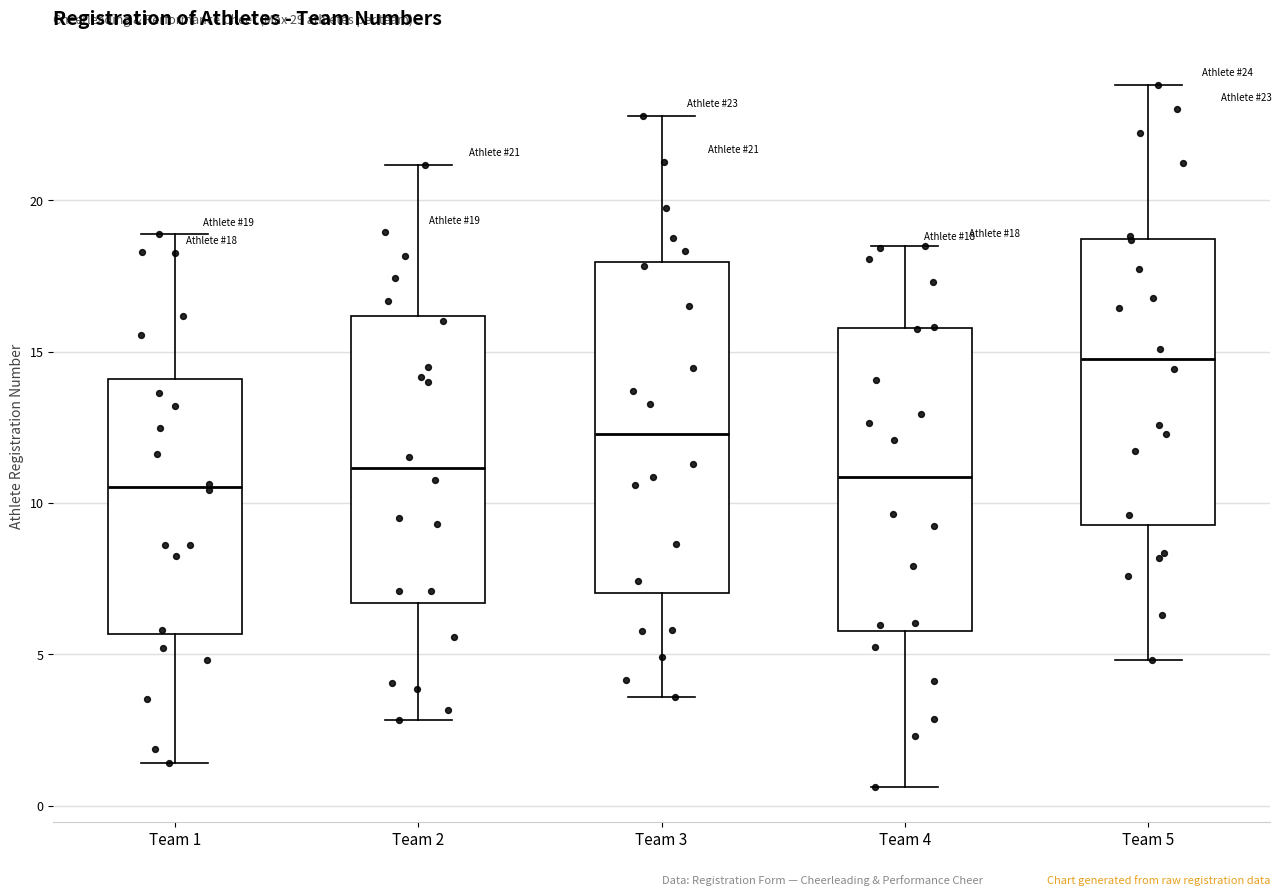

Which box has the highest median line?

Team 5